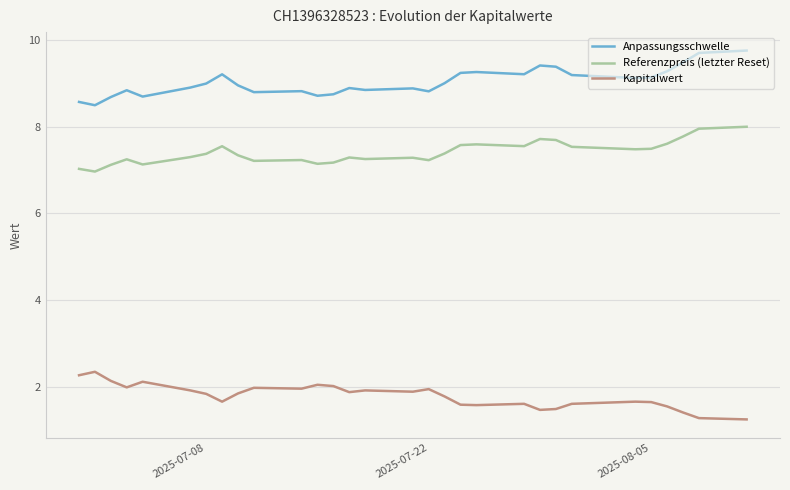

True or false: Referenzpreis (letzter Reset) and Anpassungsschwelle cross at least once.

False